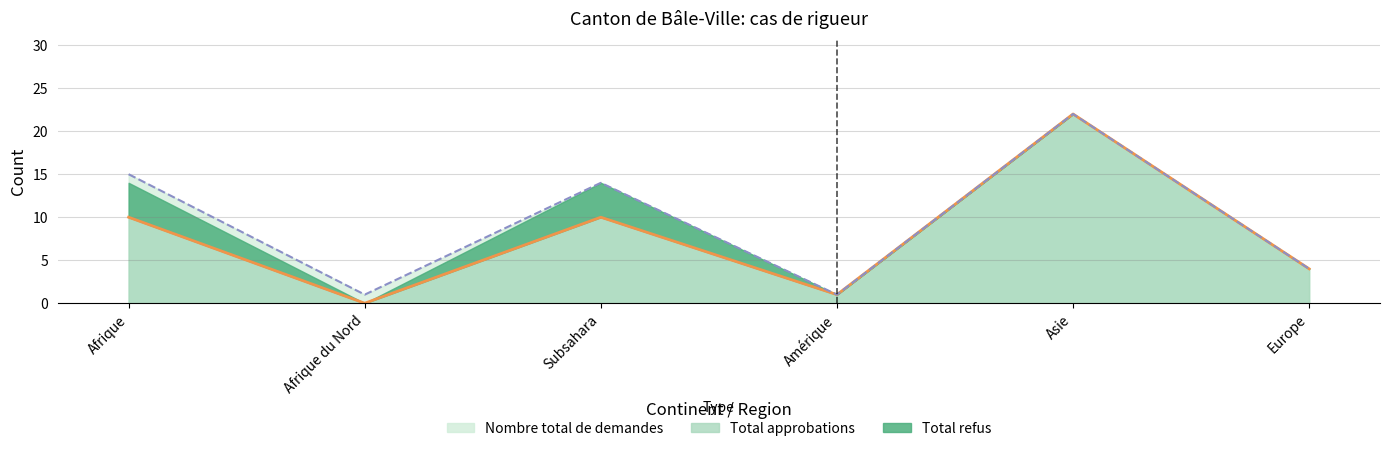

True or false: Total approbations has more than 0 points higher than both neighbors.

True